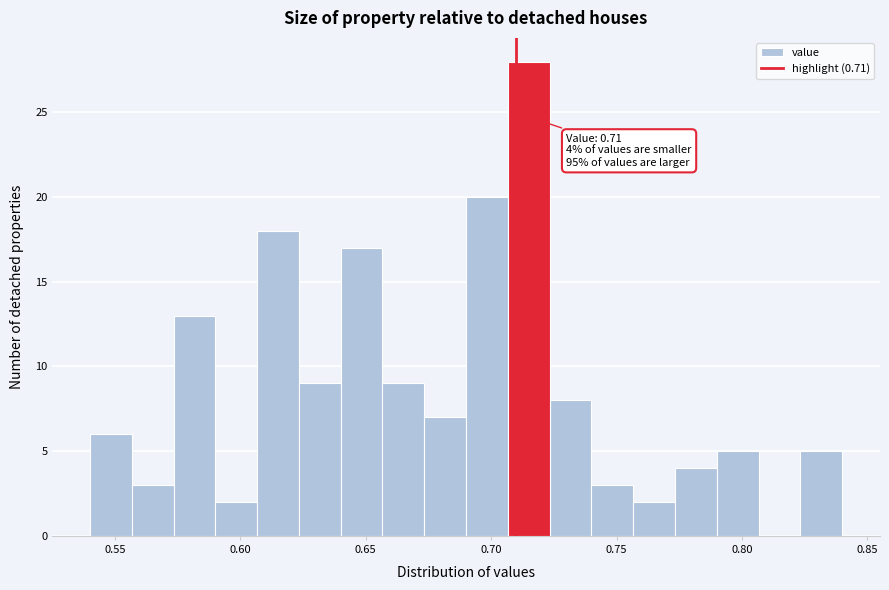

Read against the x-axis, roughly where is the centre of the tallest bar?

0.715